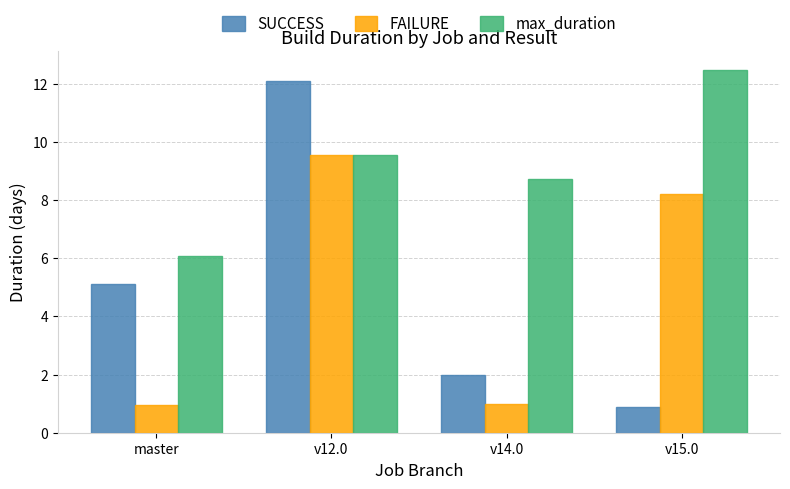

Reading right to left, extract all data points from this chart.

SUCCESS: v15.0=0.9	v14.0=2.0	v12.0=12.1	master=5.1
FAILURE: v15.0=8.2	v14.0=1.0	v12.0=9.5	master=1.0
max_duration: v15.0=12.5	v14.0=8.7	v12.0=9.5	master=6.1